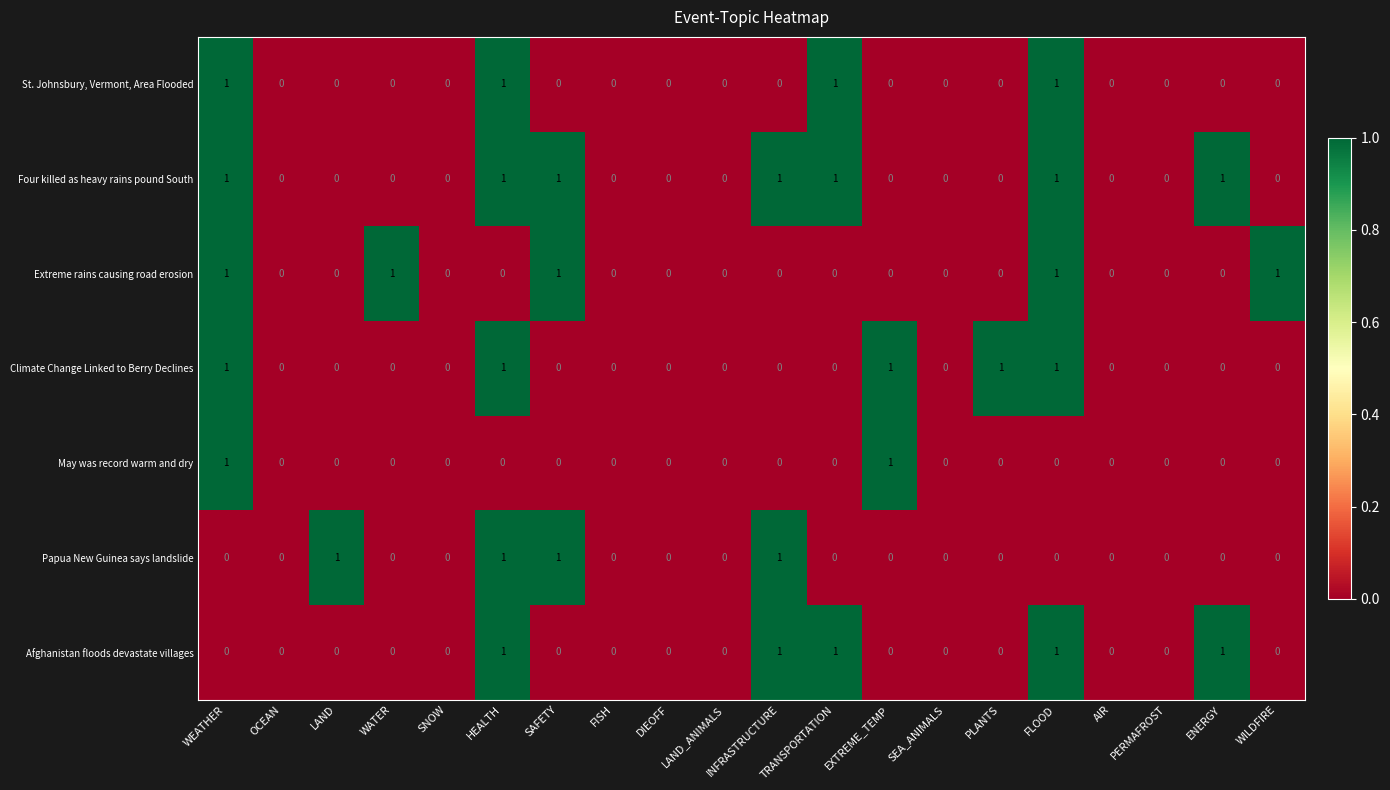

How many distinct data groups are displayed?

7